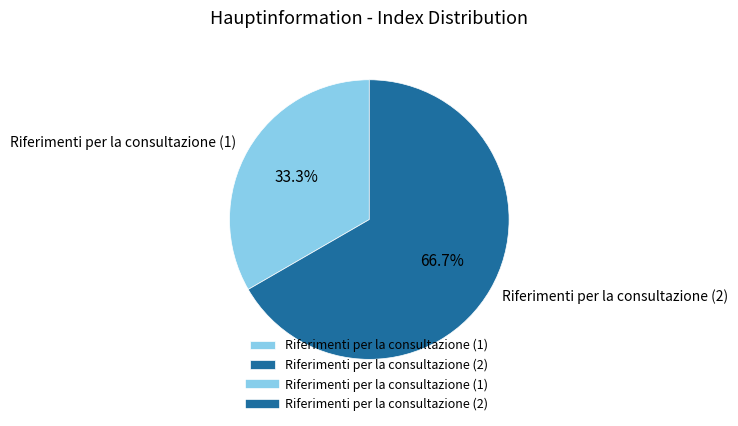

Which has a higher value, Riferimenti per la consultazione (2) or Riferimenti per la consultazione (1)?

Riferimenti per la consultazione (2)